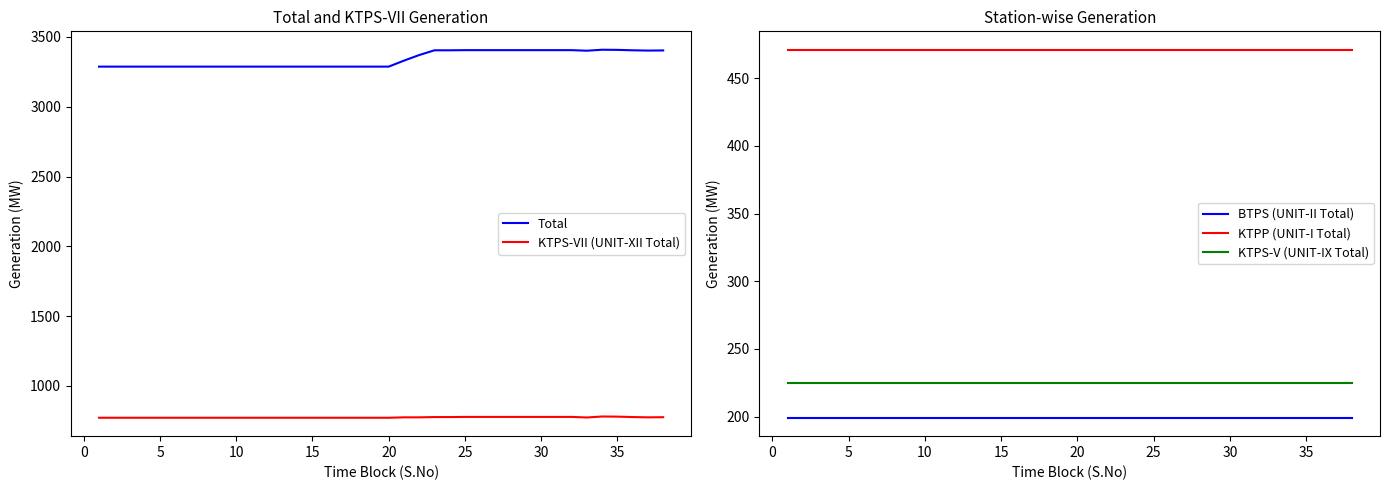

True or false: KTPS-VII (UNIT-XII Total) and Total intersect in this chart.

False